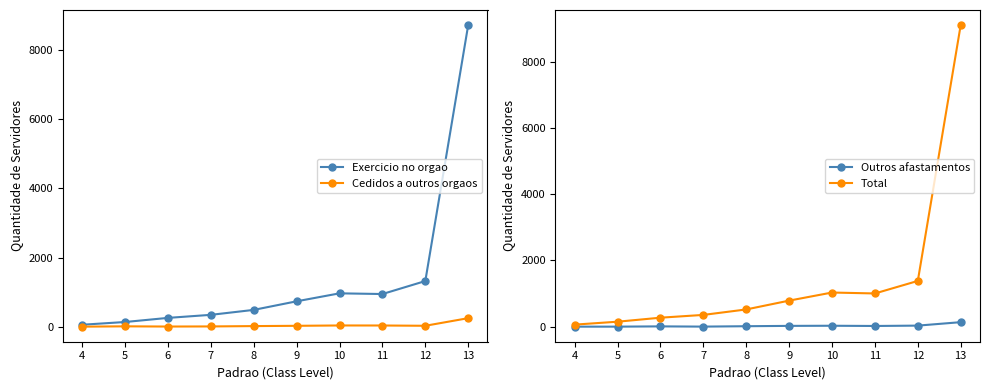

Reading left to right, extract all data points from this chart.

Exercicio no orgao: 4=58	5=137	6=256	7=344	8=487	9=735	10=965	11=945	12=1320	13=8713
Cedidos a outros orgaos: 4=3	5=12	6=6	7=9	8=19	9=27	10=37	11=36	12=28	13=248
Outros afastamentos: 4=3	5=3	6=11	7=4	8=16	9=26	10=30	11=23	12=34	13=138
Total: 4=64	5=152	6=273	7=357	8=522	9=788	10=1032	11=1004	12=1382	13=9099